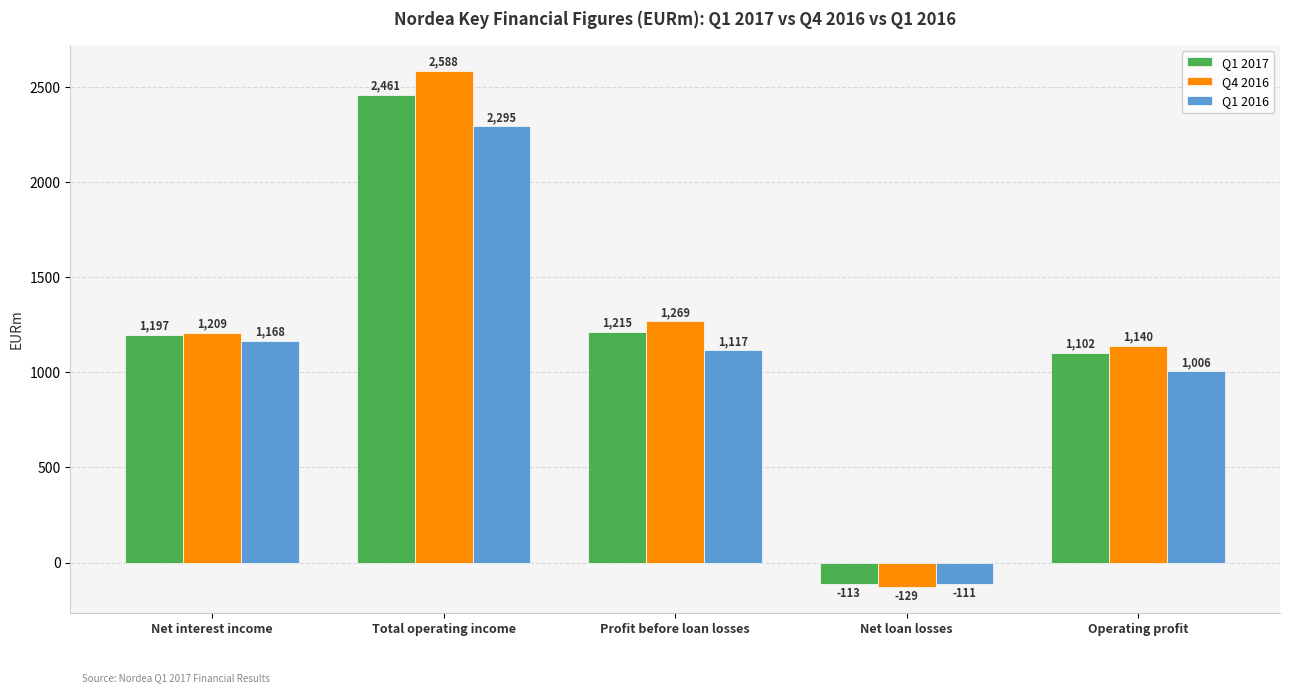

Rank the categories by Q1 2017 value from highest to lowest.

Total operating income, Profit before loan losses, Net interest income, Operating profit, Net loan losses